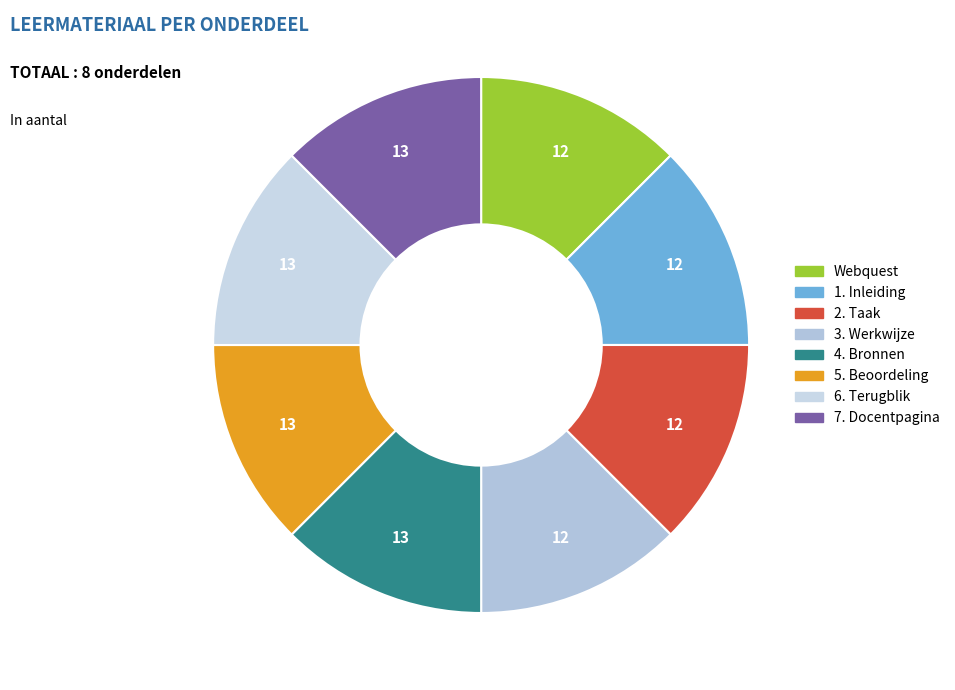

Is it true that 6. Terugblik is 21% of the pie?

False